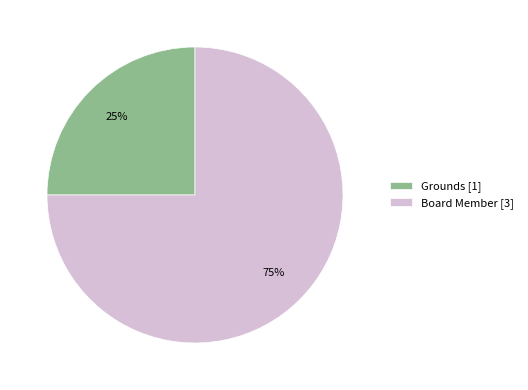

What is the majority slice?

Board Member